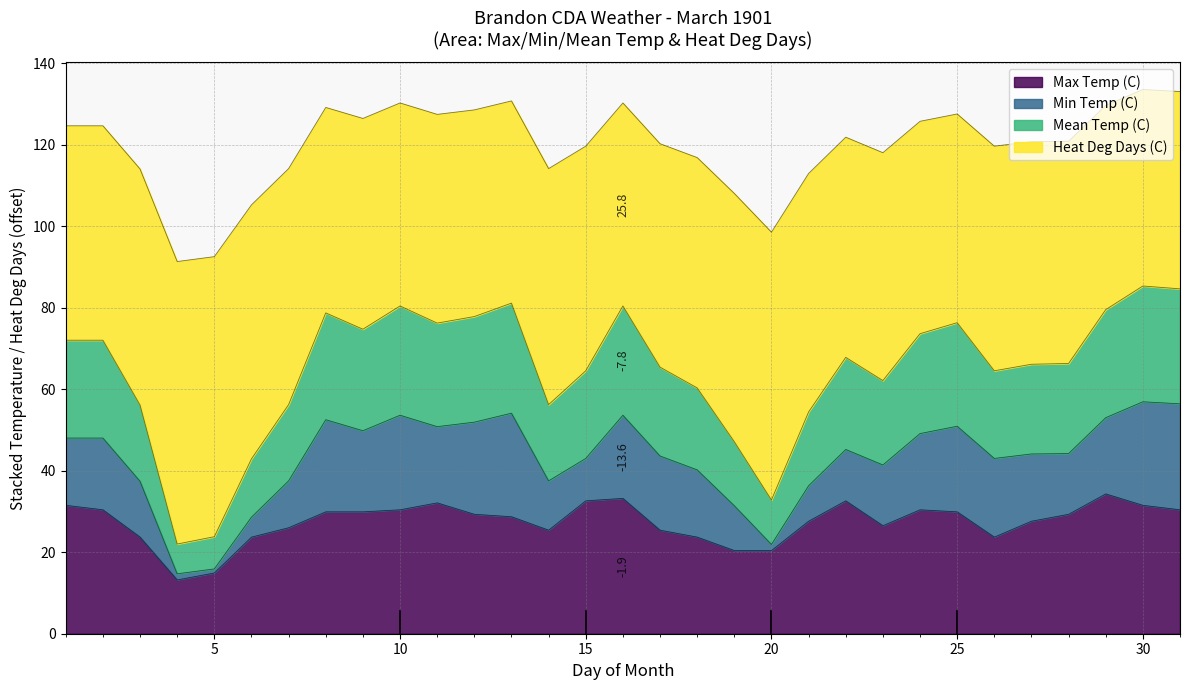

Between 04 and 16, which series saw the biggest shift?

Mean Temp (C)